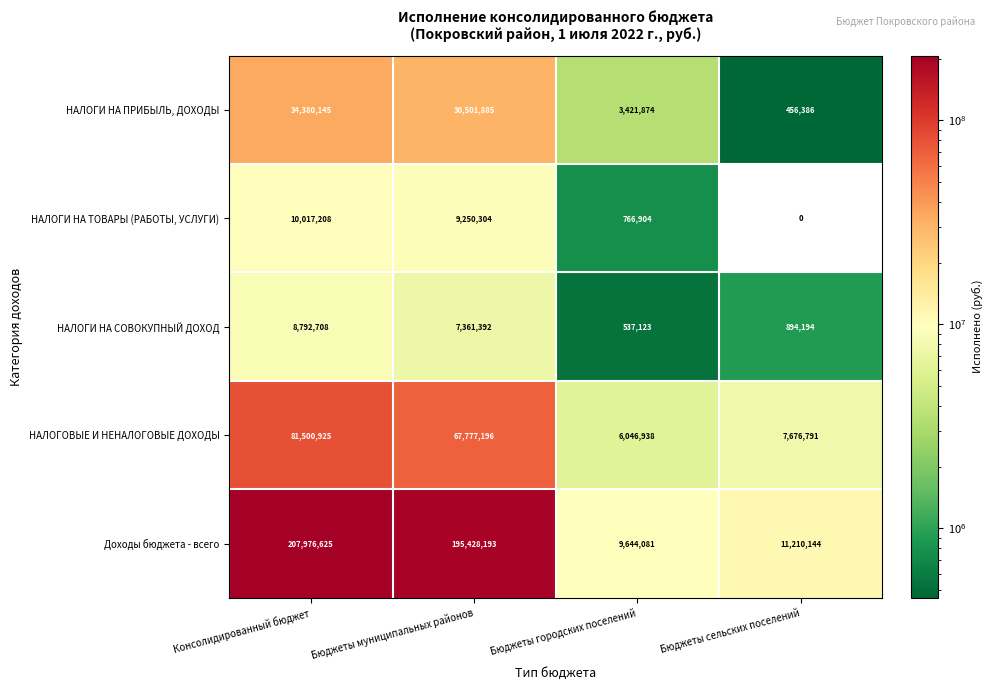

How many categories are shown in the chart?

4